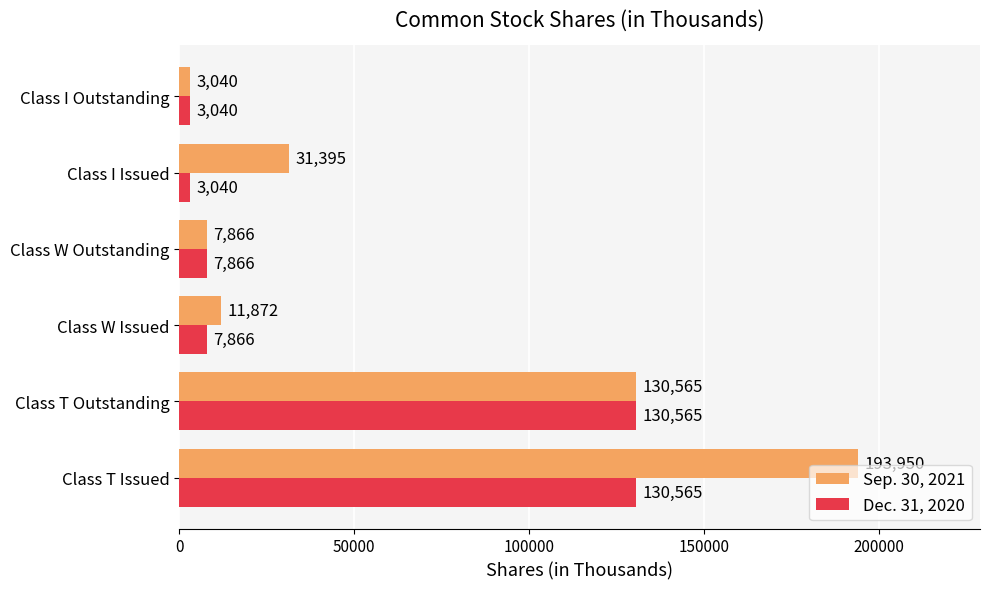

Is it true that Sep. 30, 2021 equals 11872 at Class W Issued?

True